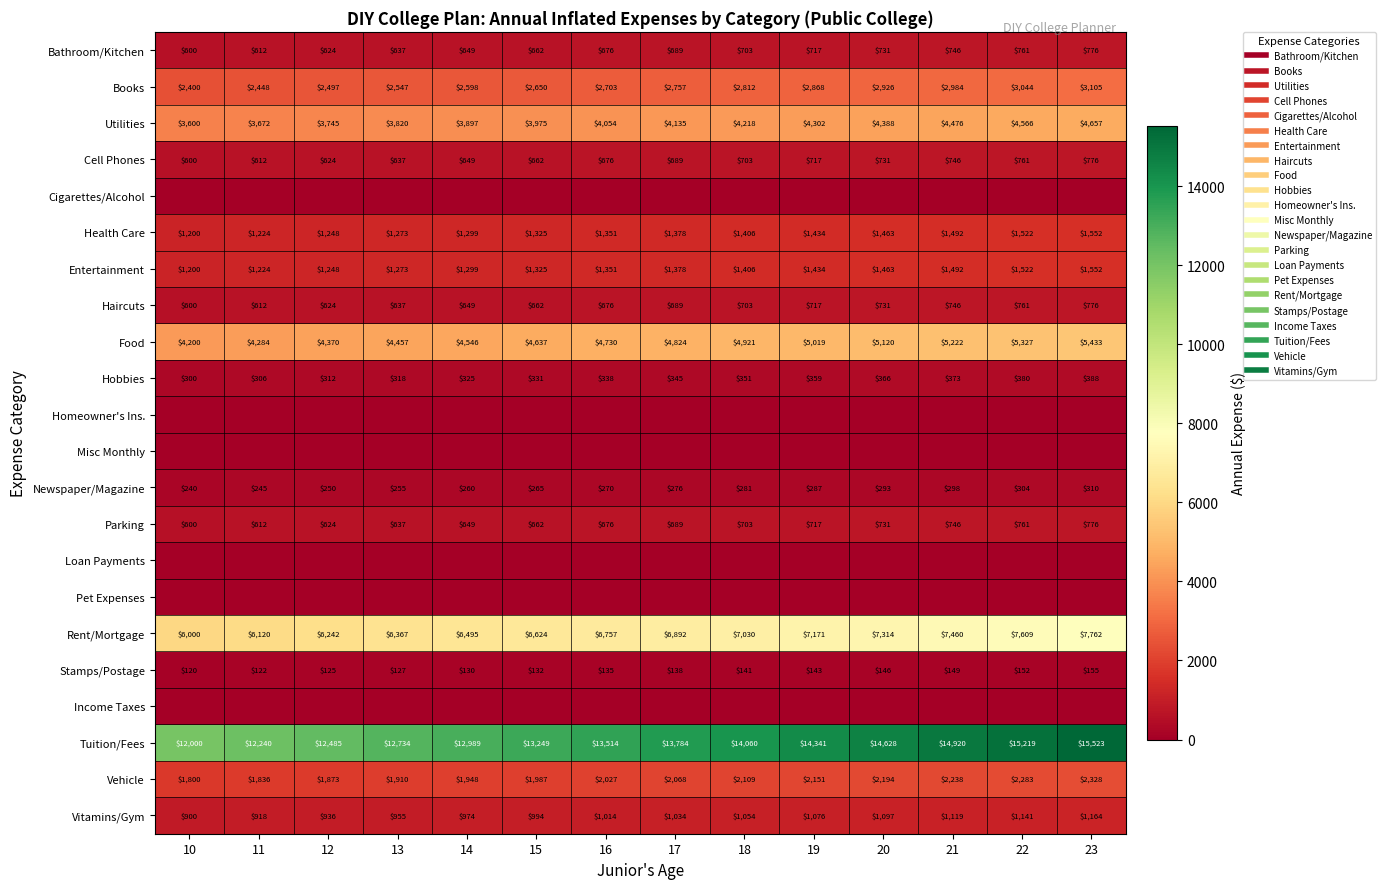

How many categories are shown in the chart?

14